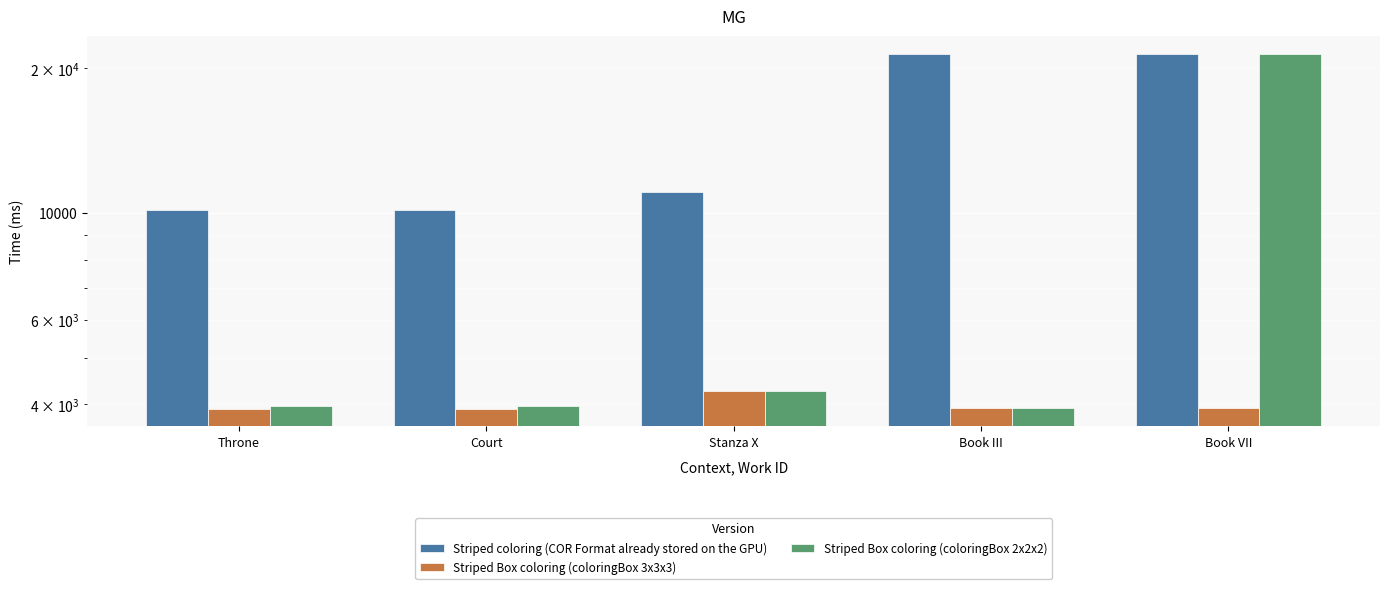

True or false: Striped Box coloring (coloringBox 3x3x3) has a value of 5981 at Throne.

False